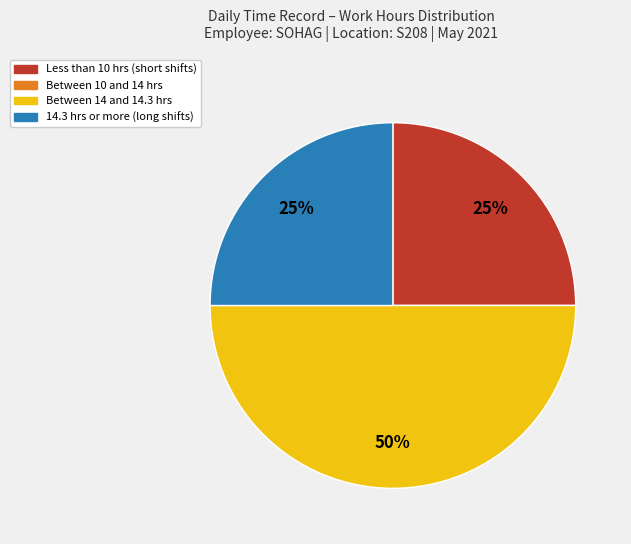

To the nearest percent, what is the average slice percentage?

25%